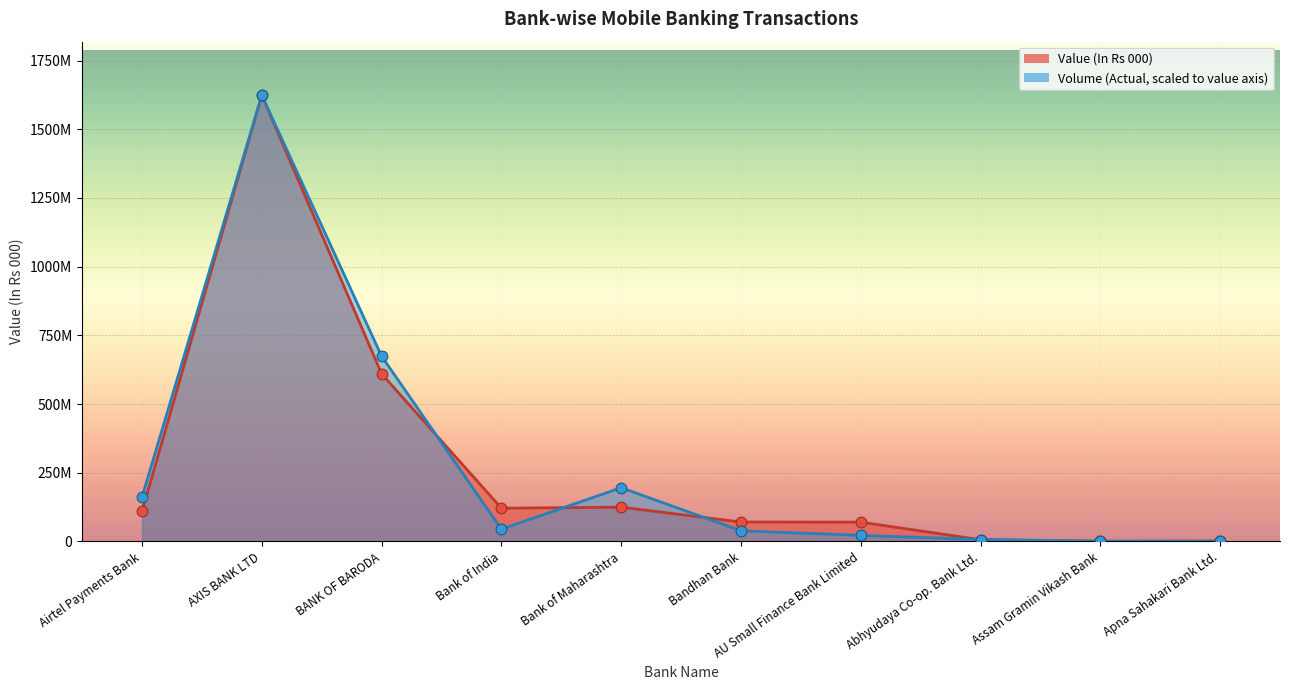

Which series has the largest Y range (max minus min)?

Volume (Actual)